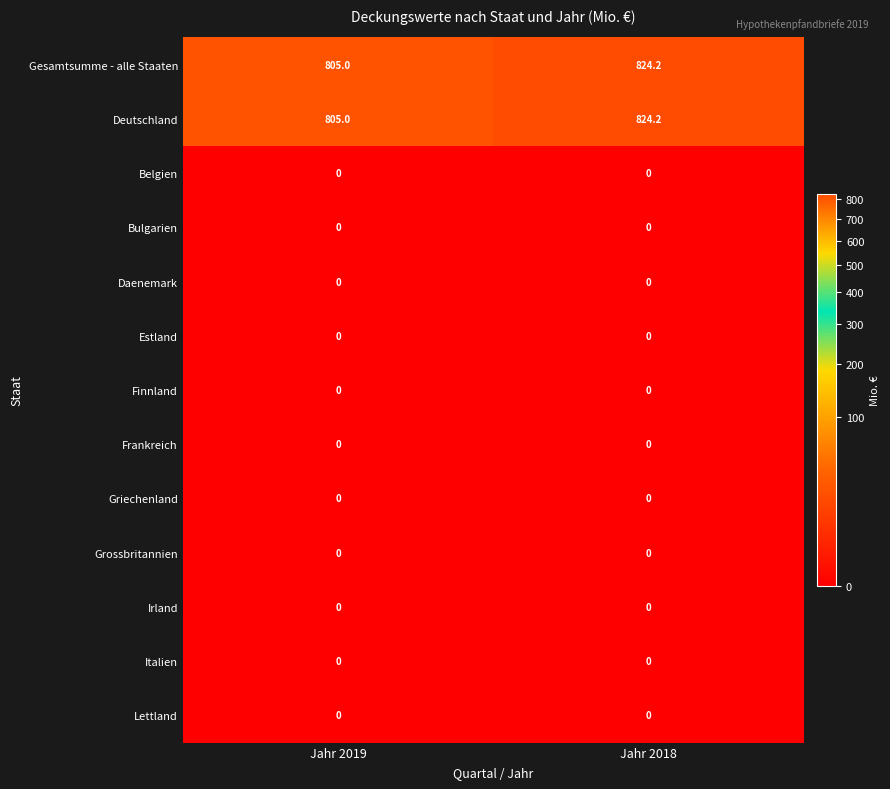

What is the difference between the highest and lowest values at Jahr 2019?

805.0